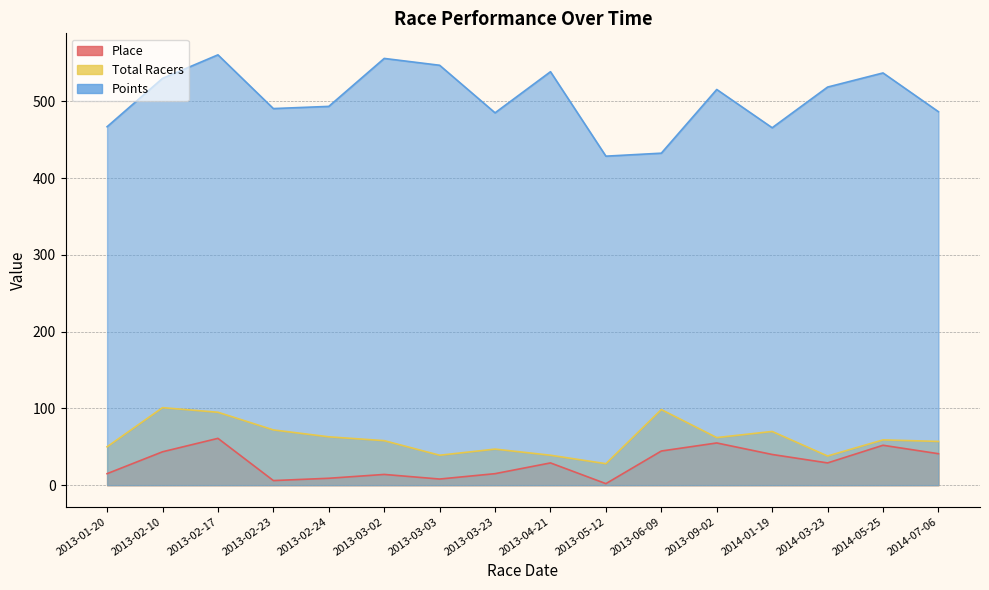

True or false: Points has more than 0 interior local peaks.

True